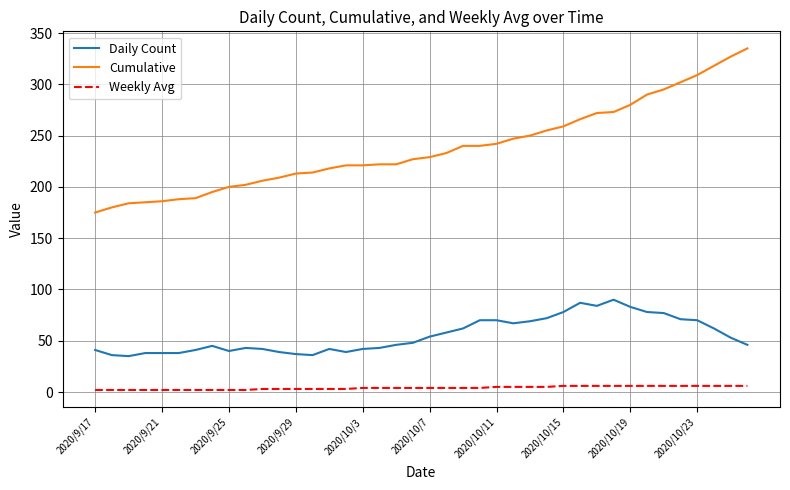

True or false: Cumulative and Weekly Avg cross at least once.

False